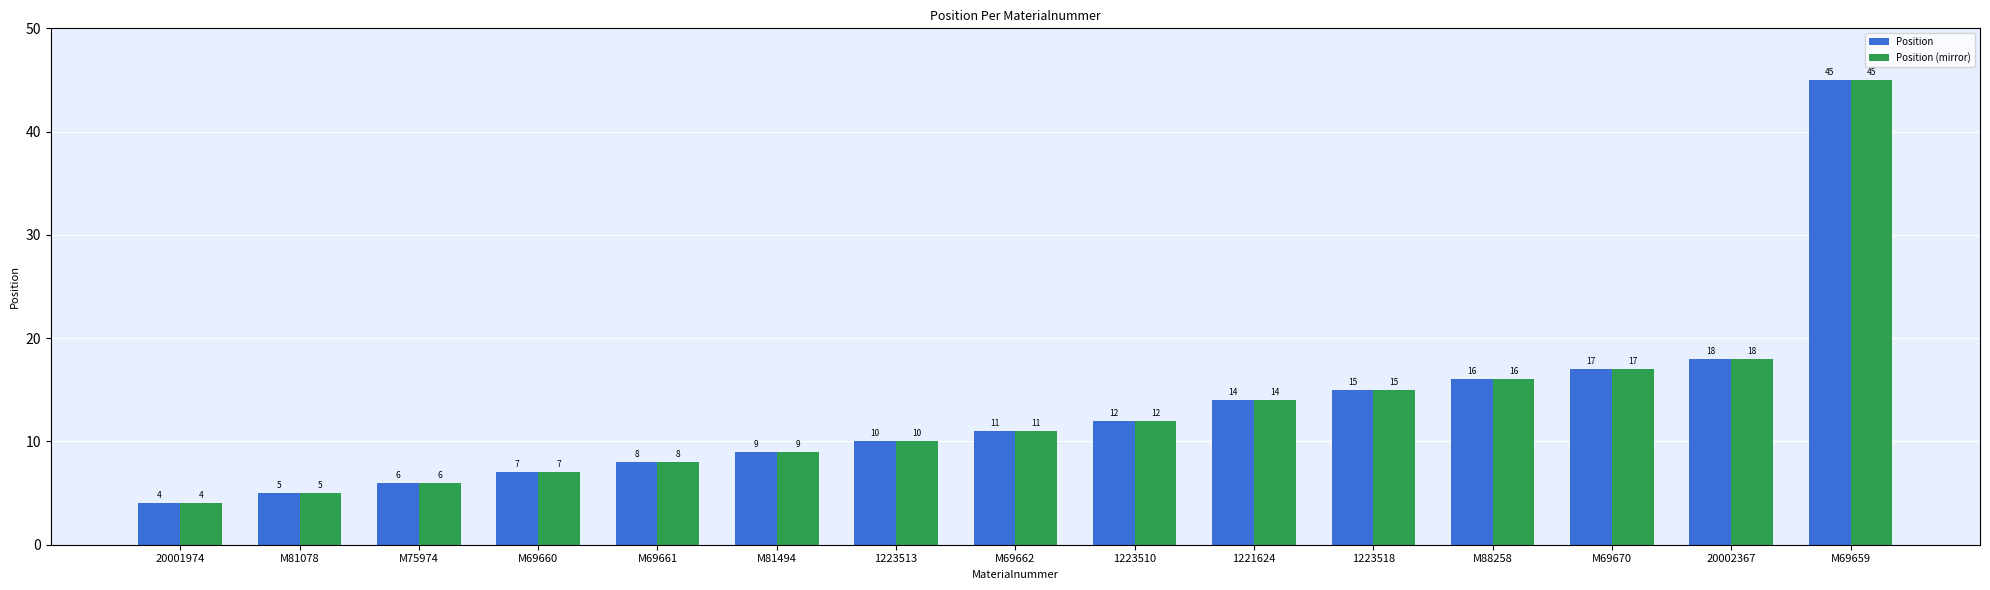

How many data points in Position (mirror) are less than 11?

7